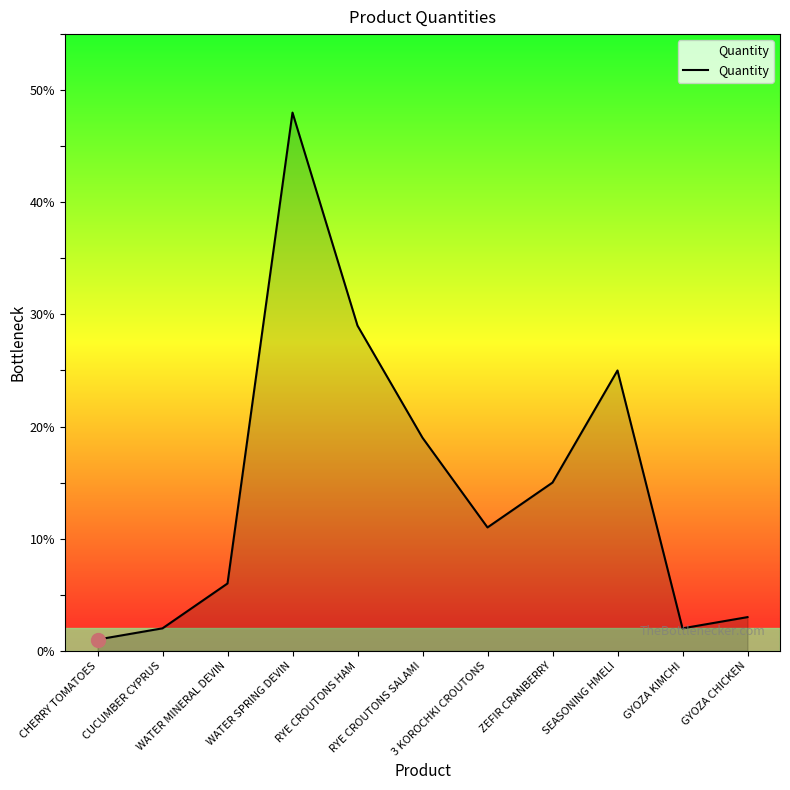

Between CUCUMBER CYPRUS and WATER MINERAL DEVIN, which is larger?

WATER MINERAL DEVIN